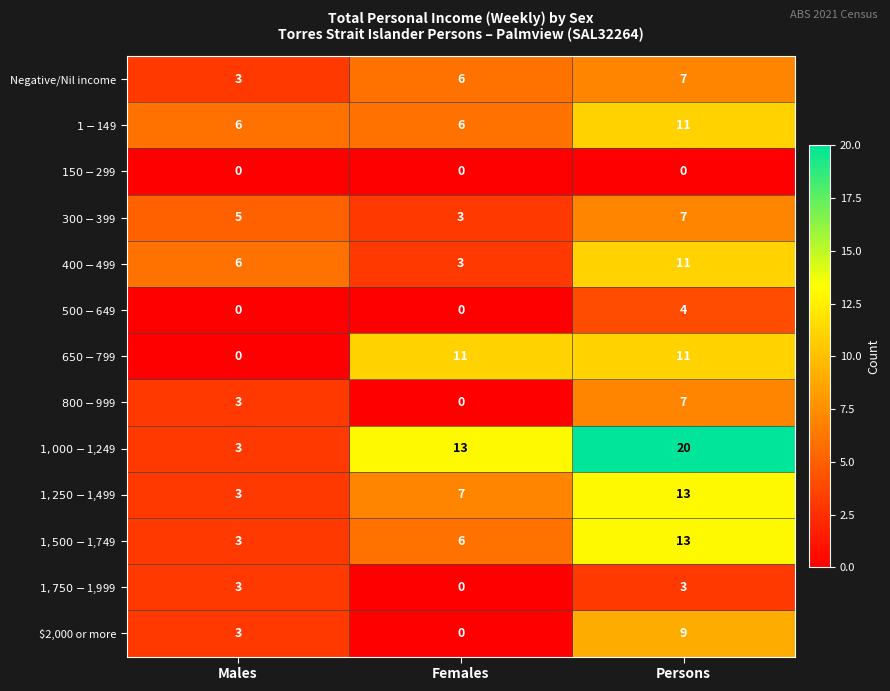

Which category has the highest value across all series?

Persons